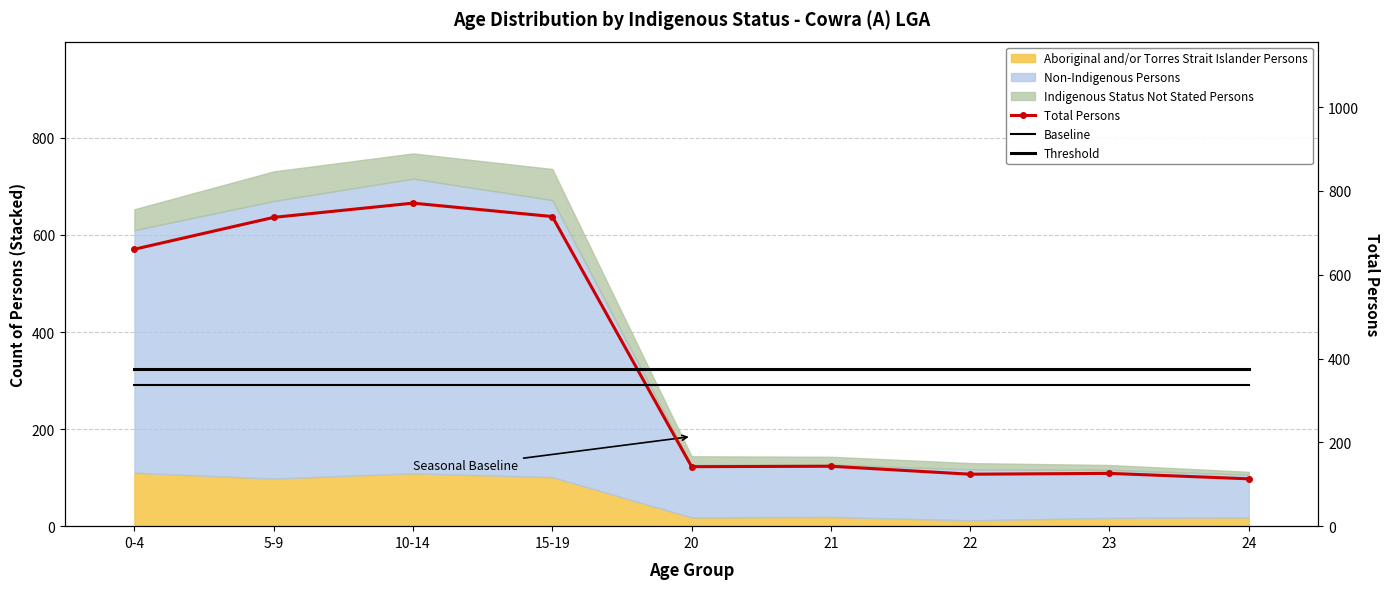

Is the value of Total Persons at 24 greater than the value of Threshold at 20?

No